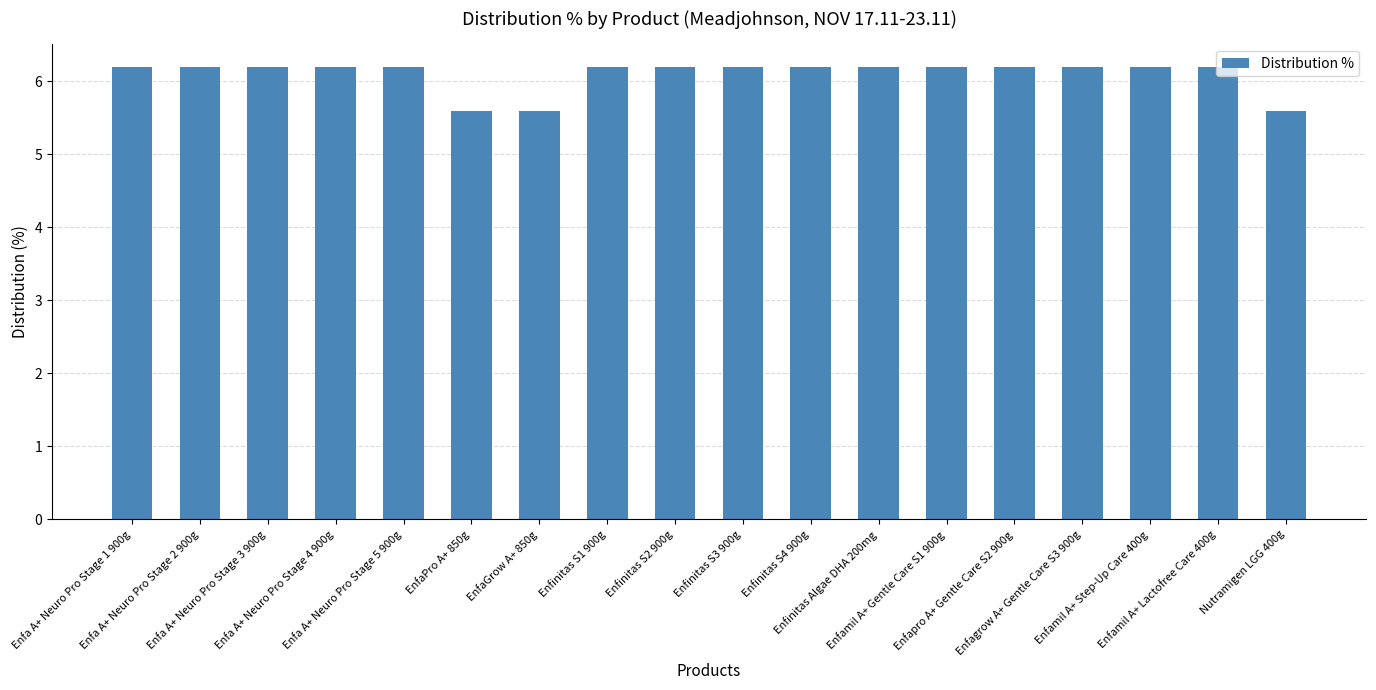

Reading left to right, what are all the values shown in this chart?

6.2	6.2	6.2	6.2	6.2	5.6	5.6	6.2	6.2	6.2	6.2	6.2	6.2	6.2	6.2	6.2	6.2	5.6